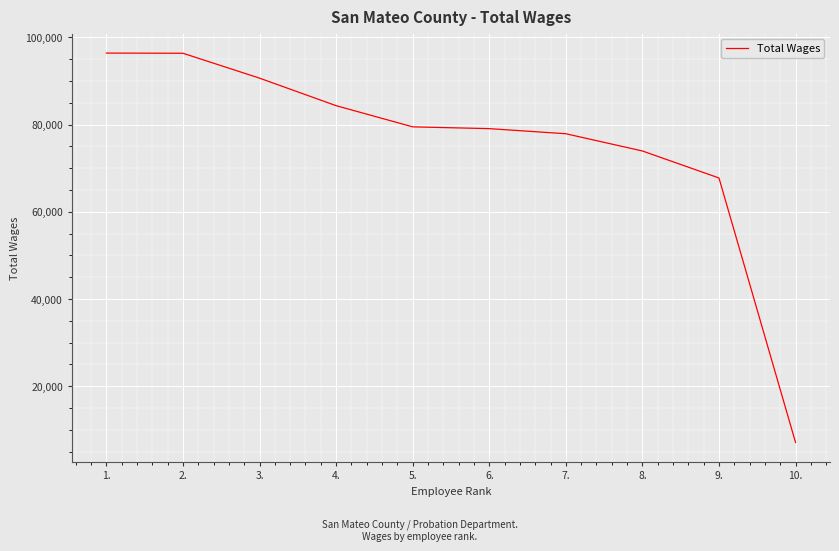

What is the approximate value at 4.?

84329